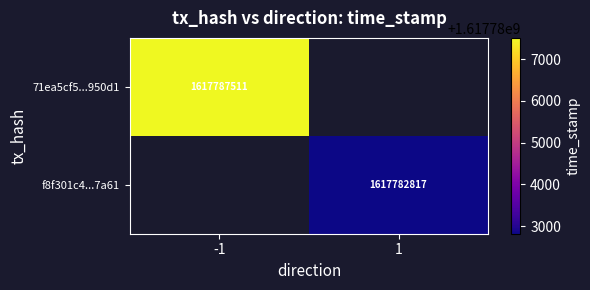

The value of 71ea5cf5...950d1 at -1 is 1617787511. True or false?

True